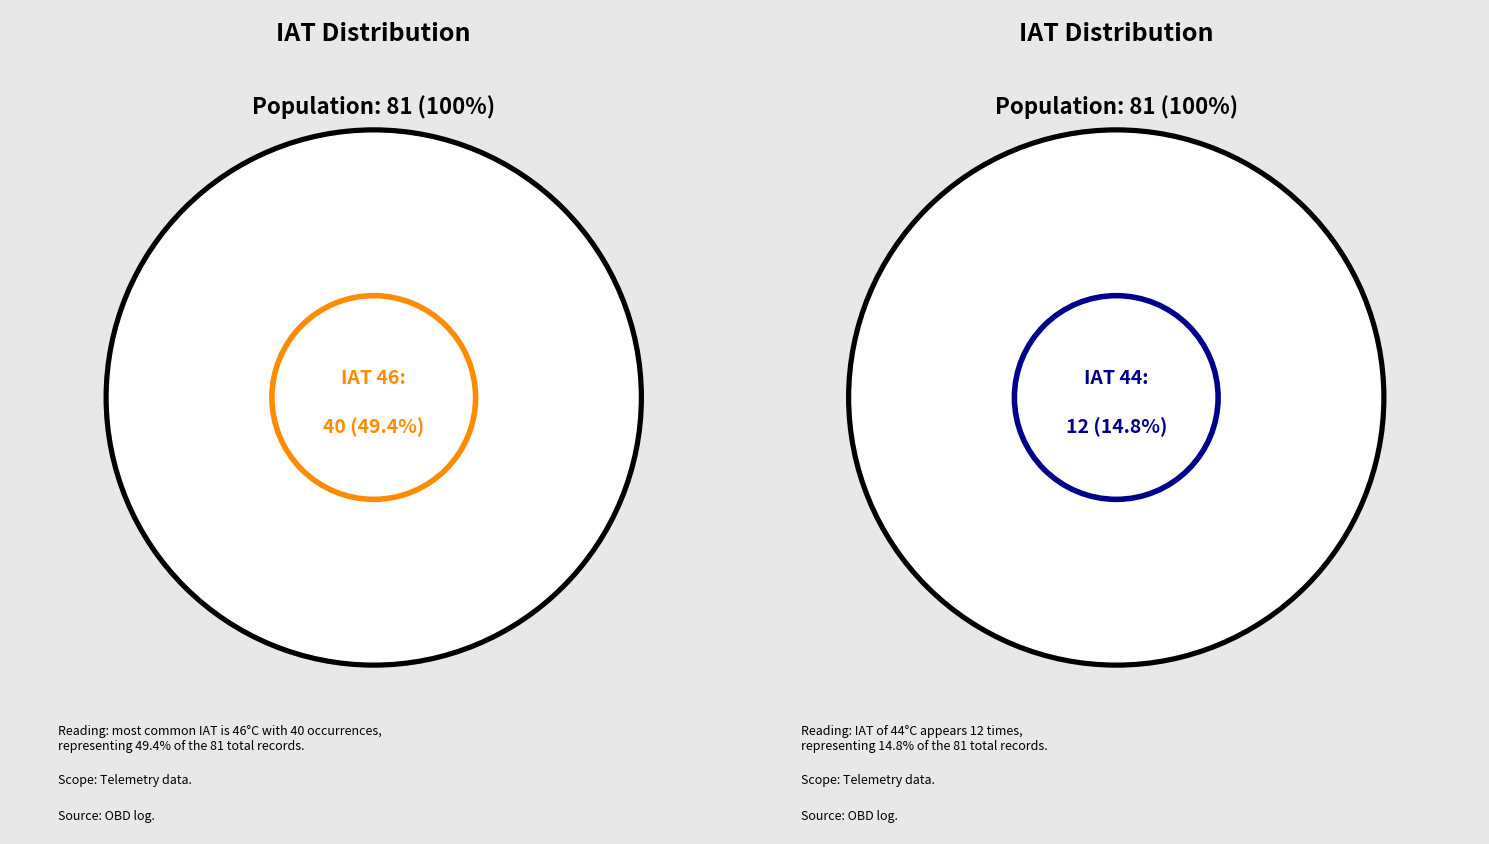

Combined, do IAT 44 and IAT 45 account for over 50%?

No